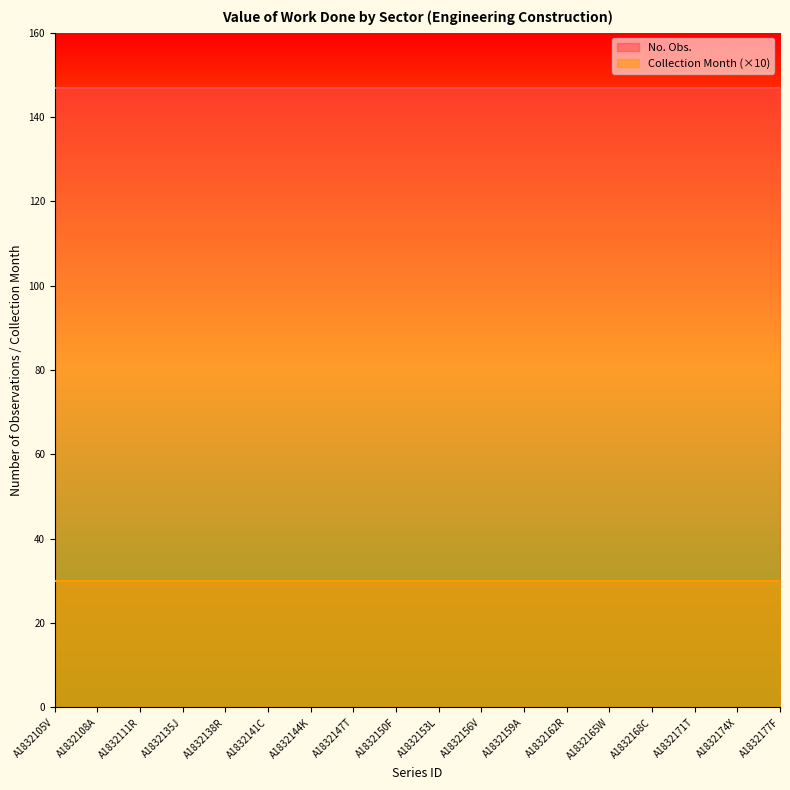

The Collection Month series shows 3 at A1832105V. True or false?

True